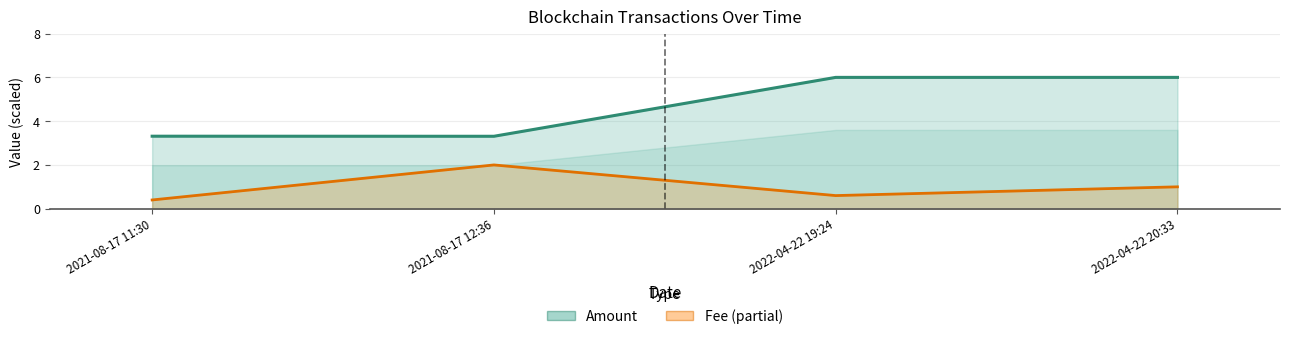

True or false: Amount has more than 2 points higher than both neighbors.

False